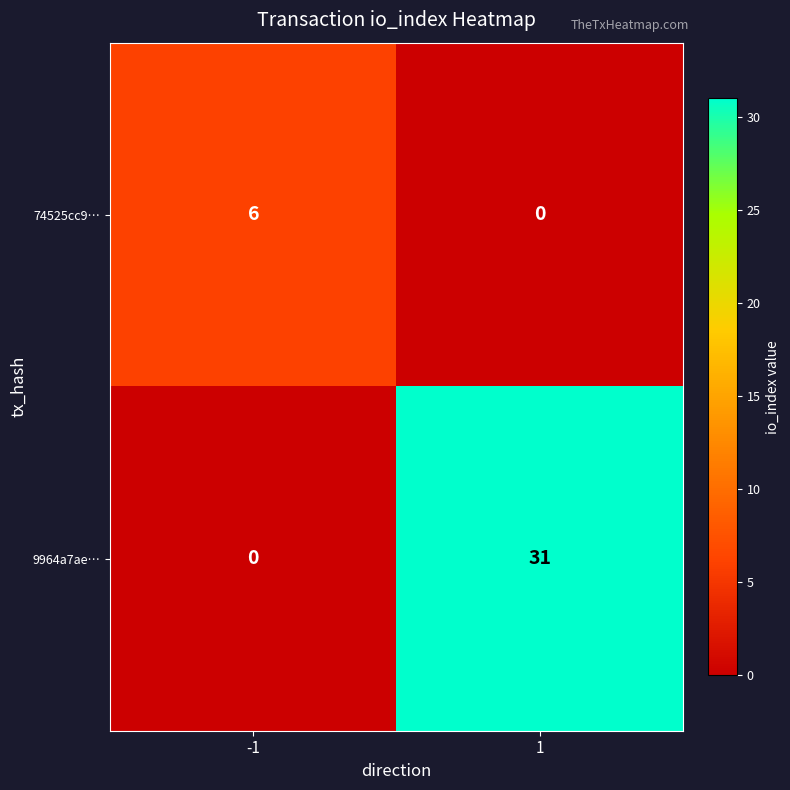

What is the spread (max minus min) of values at 1?

31